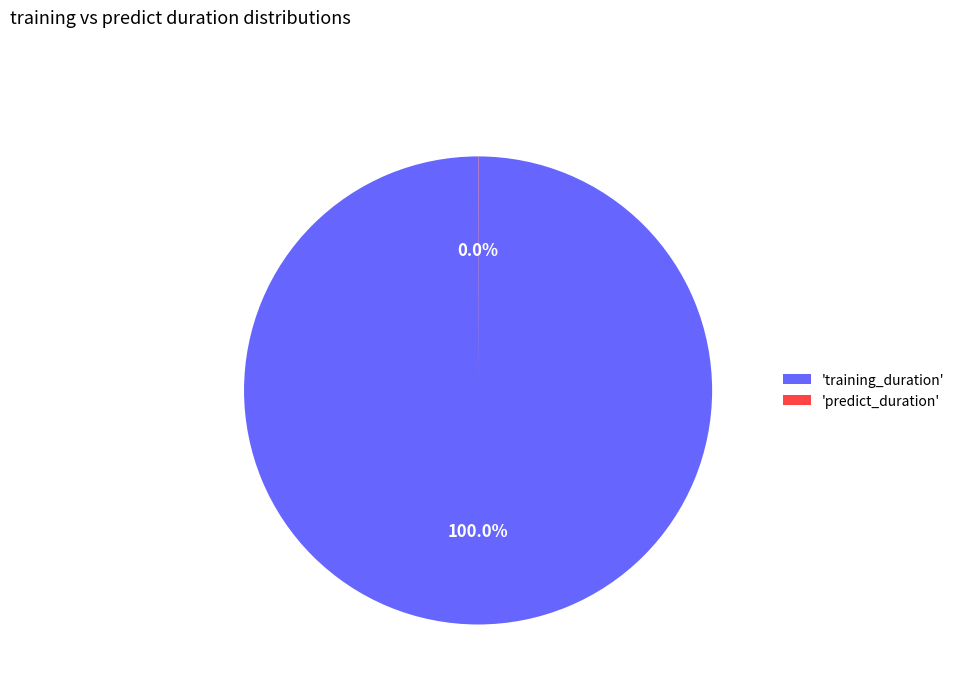

What is the majority slice?

'training_duration'